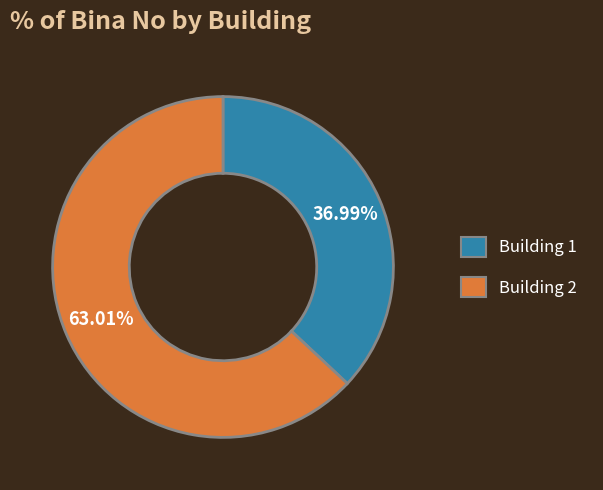

Is there any slice that represents more than half of the pie?

Yes